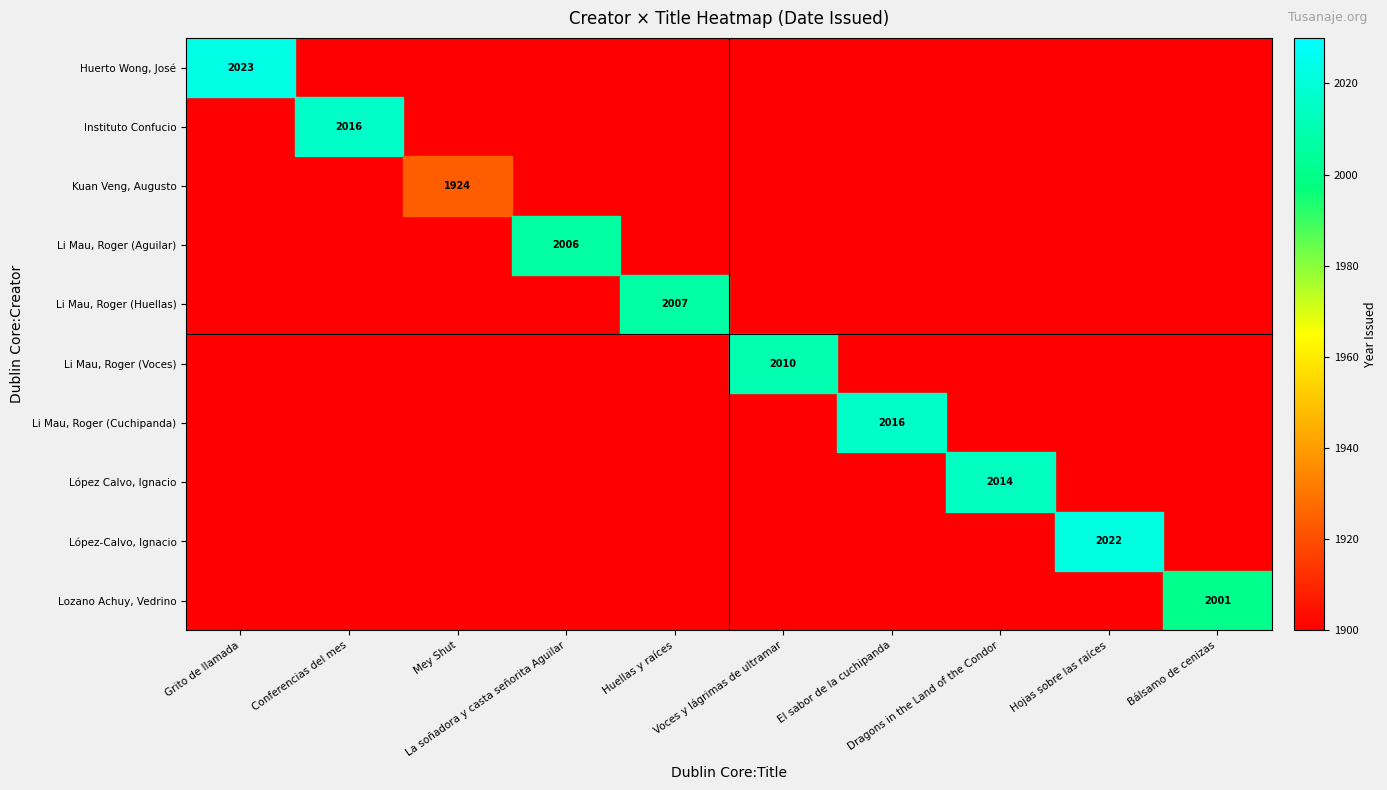

Which has a higher value, 9 or 4?

9